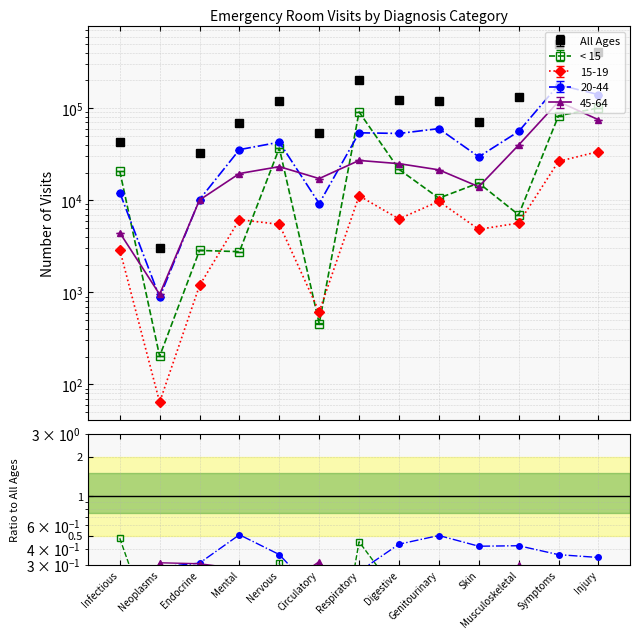

Read the value at Digestive.

0.2